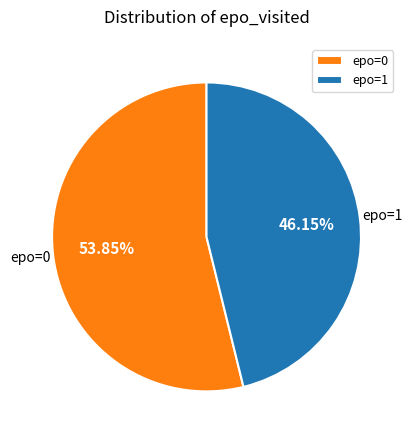

How many slices are in this pie chart?

2